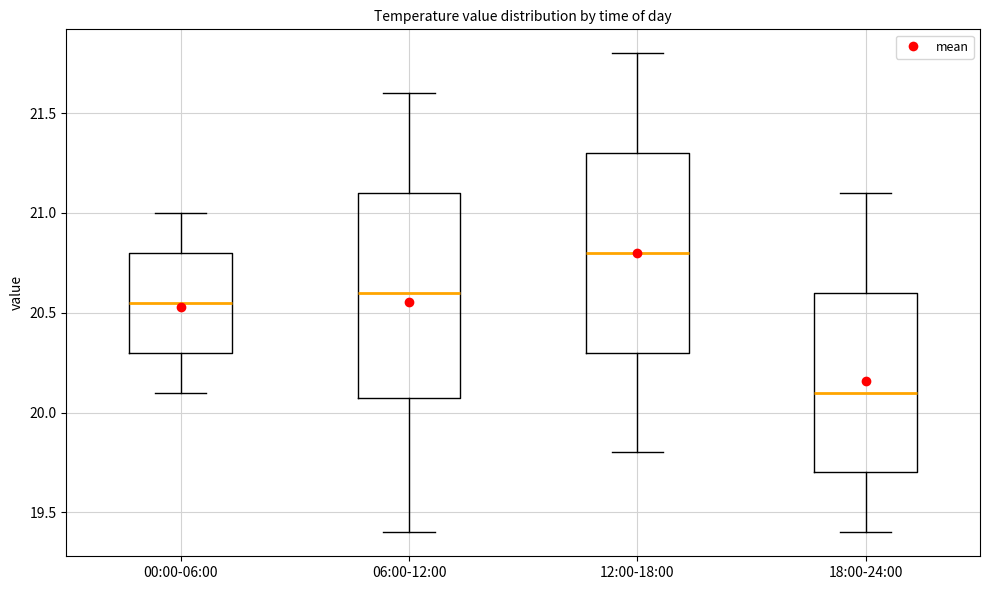

Reading left to right, read every box against the y-axis: the position of its median line, the range the box covers, and the ends of its whiskers. The values are not printed on the chart, so give them approximately, as read against the axis.

00:00-06:00: median 20.55, box 20.30 to 20.80, whiskers 20.10 to 21.00
06:00-12:00: median 20.60, box 20.10 to 21.10, whiskers 19.40 to 21.60
12:00-18:00: median 20.80, box 20.30 to 21.30, whiskers 19.80 to 21.80
18:00-24:00: median 20.10, box 19.70 to 20.60, whiskers 19.40 to 21.10